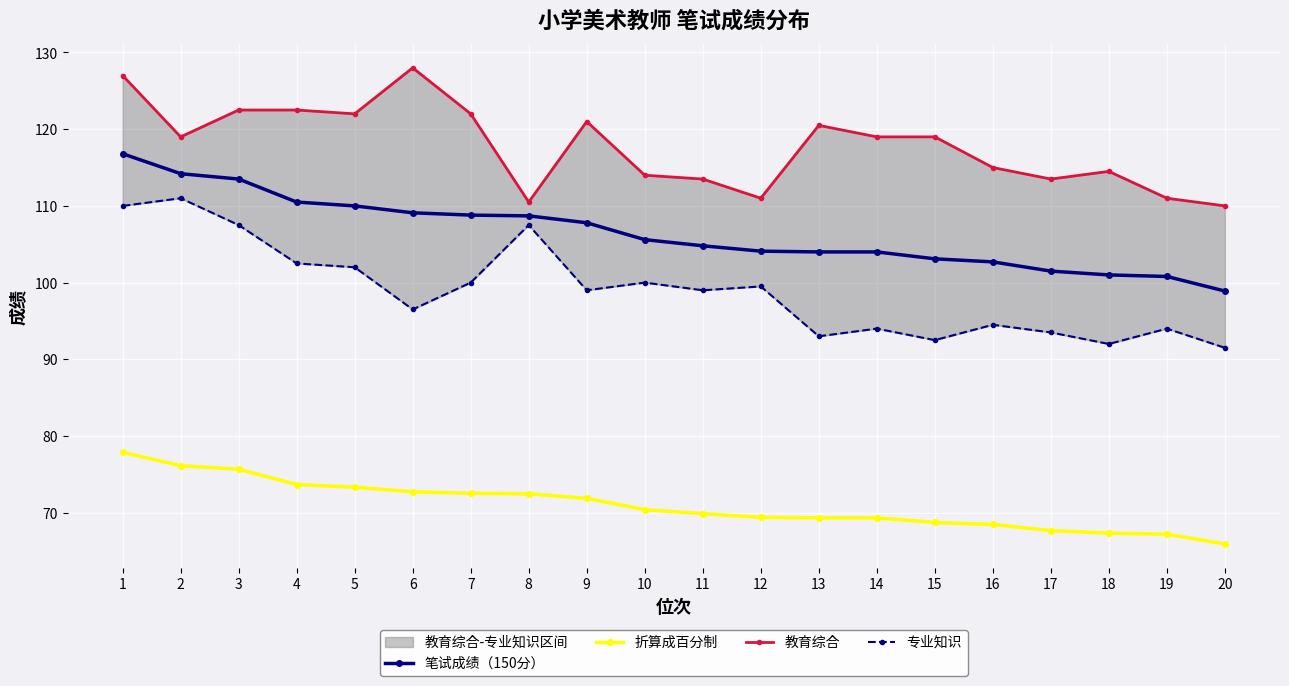

Where is the first local minimum for 教育综合?

2